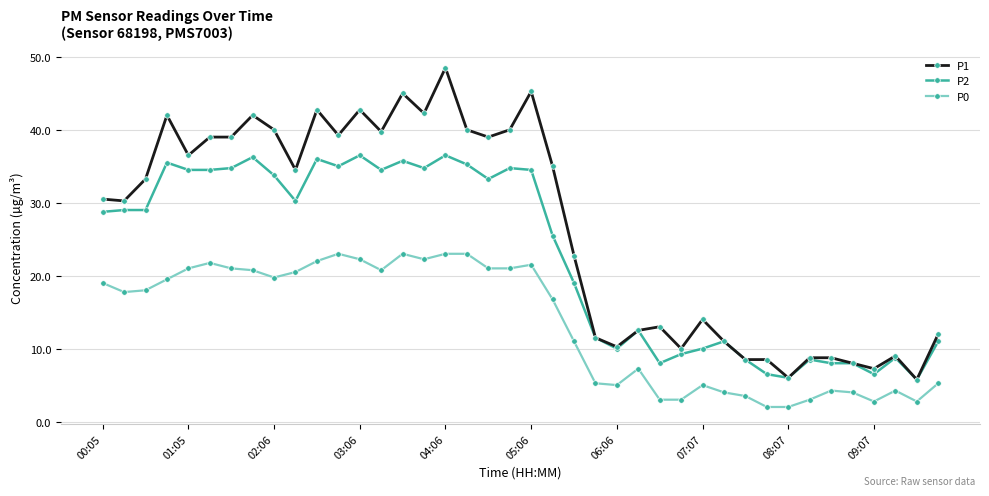

Rank the series by their average value, from lowest to highest.

P0, P2, P1